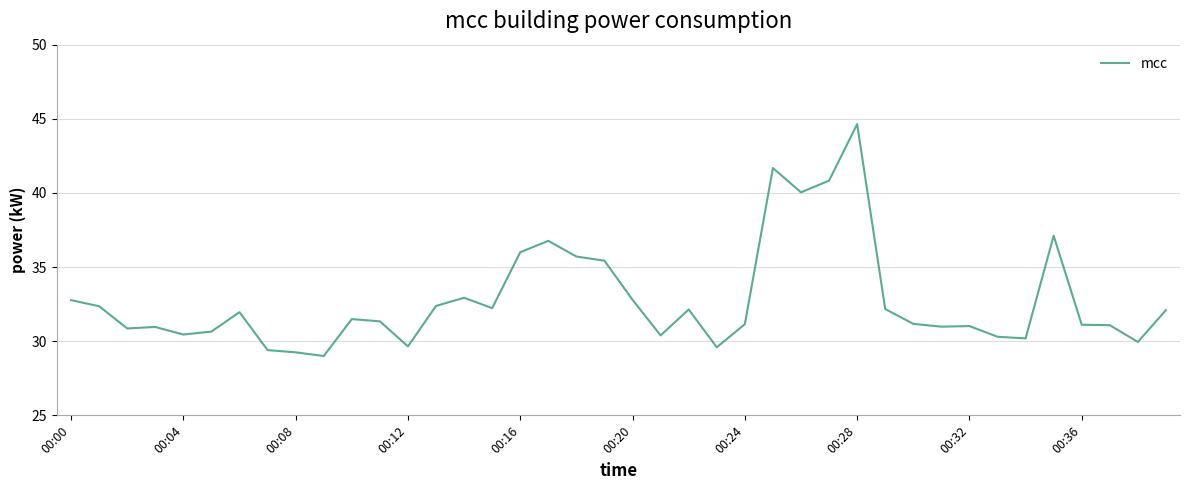

What is the maximum value shown in the chart?

44.6